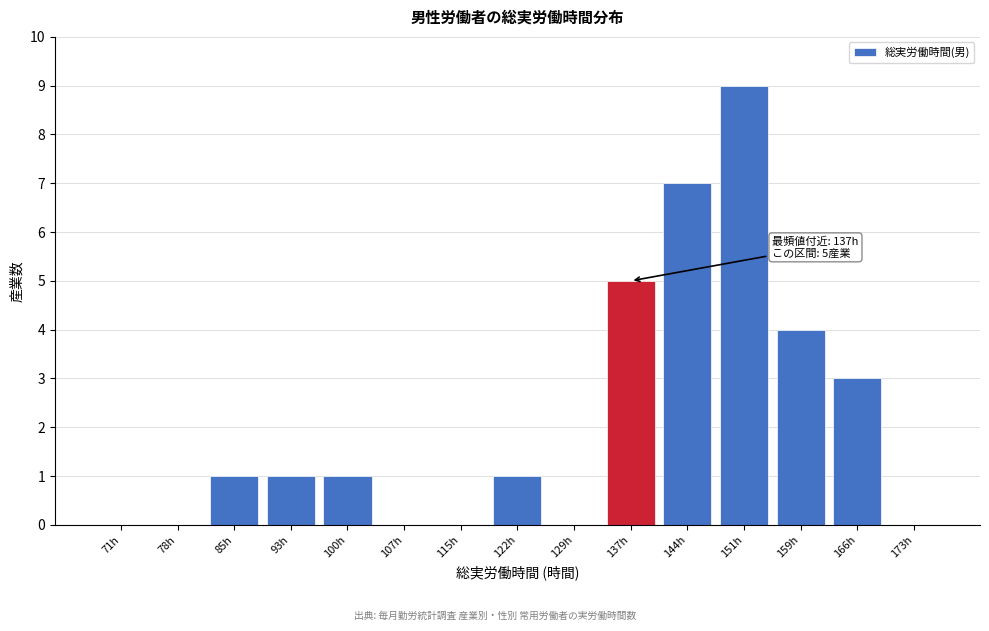

Reading right to left, extract all data points from this chart.

173h=0	166h=3	159h=4	151h=9	144h=7	137h=5	129h=0	122h=1	115h=0	107h=0	100h=1	93h=1	85h=1	78h=0	71h=0